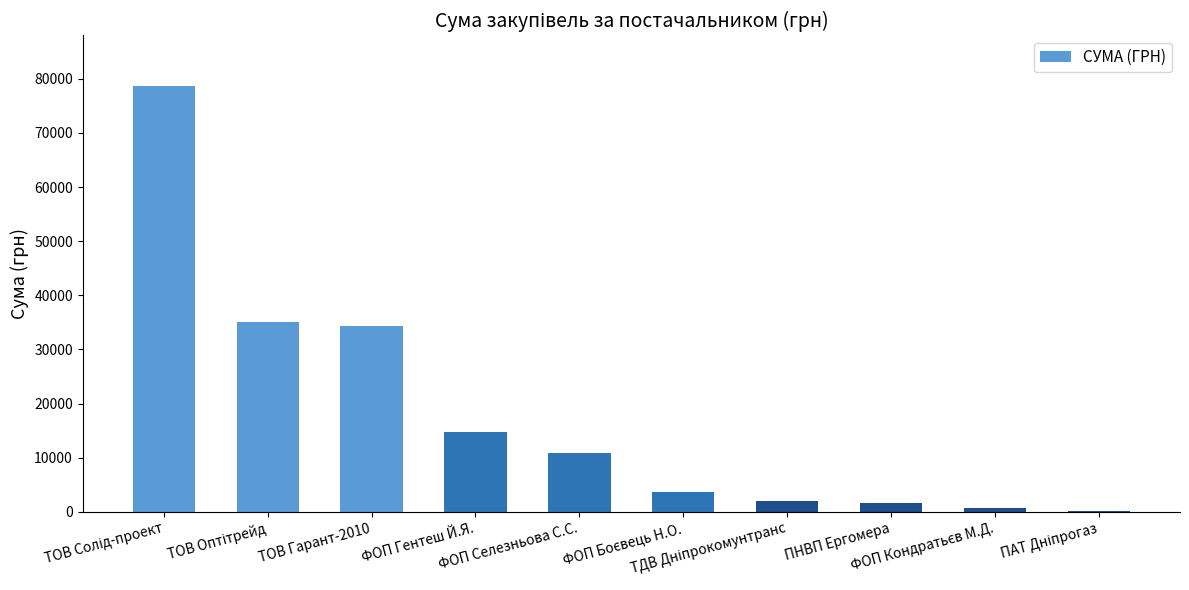

What is the sum of all values?

181666.2